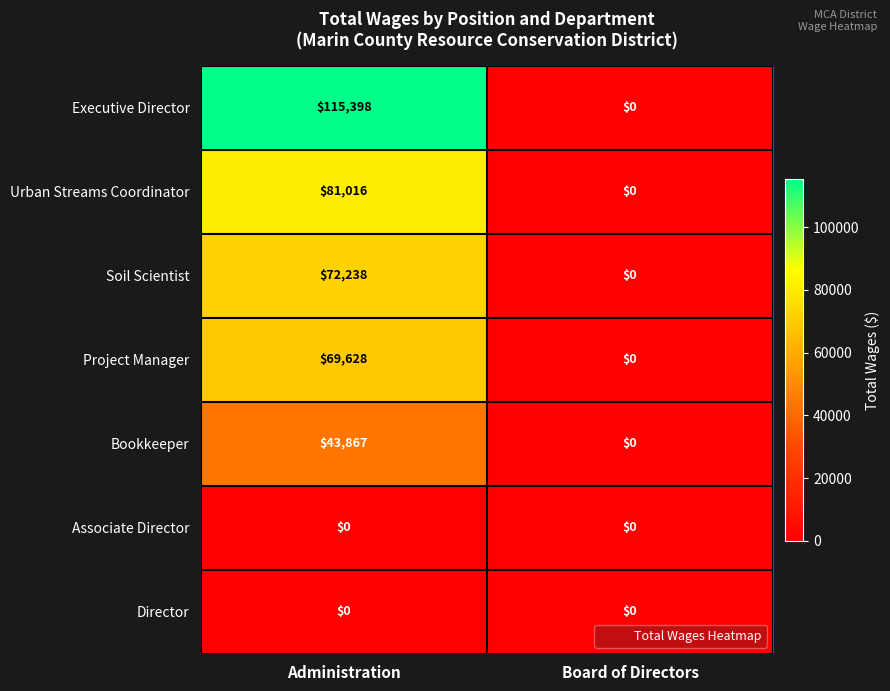

True or false: Urban Streams Coordinator has a value of 81016 at Administration.

True